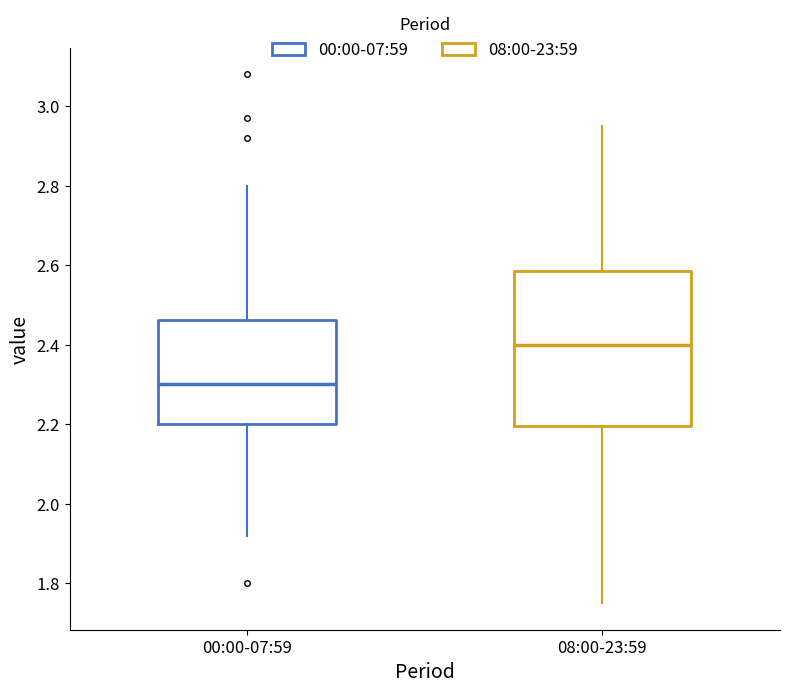

Which box's median line is the lowest?

00:00-07:59